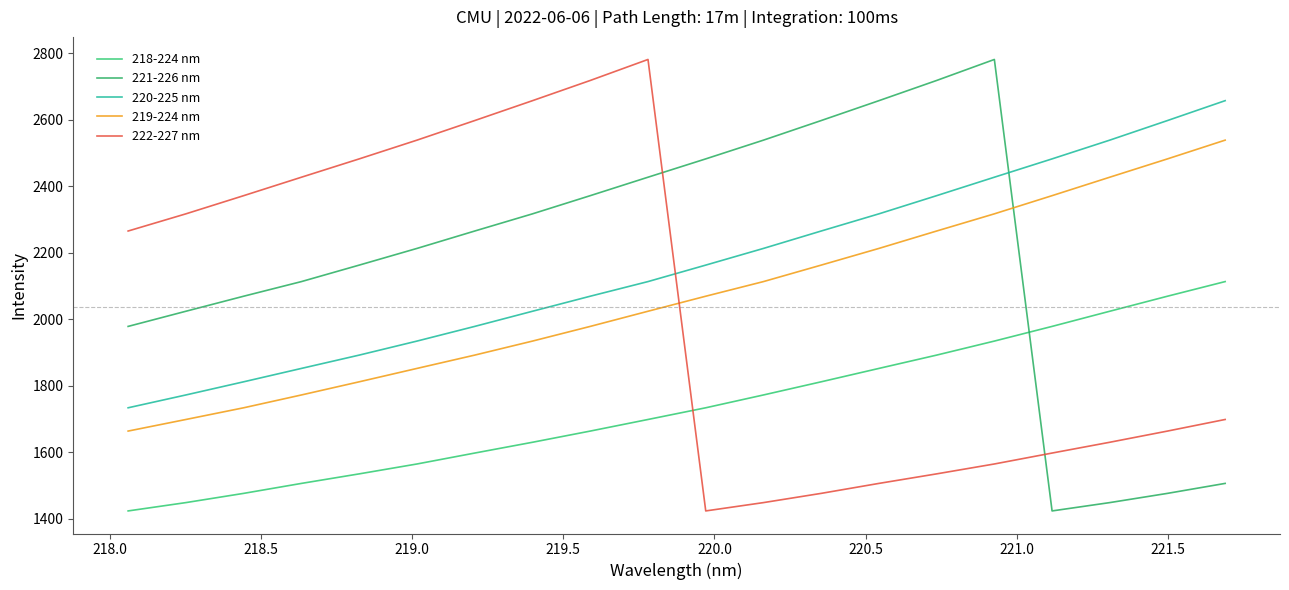

Which series ends up on top after the final intersection of 221-226 nm and 218-224 nm?

218-224 nm